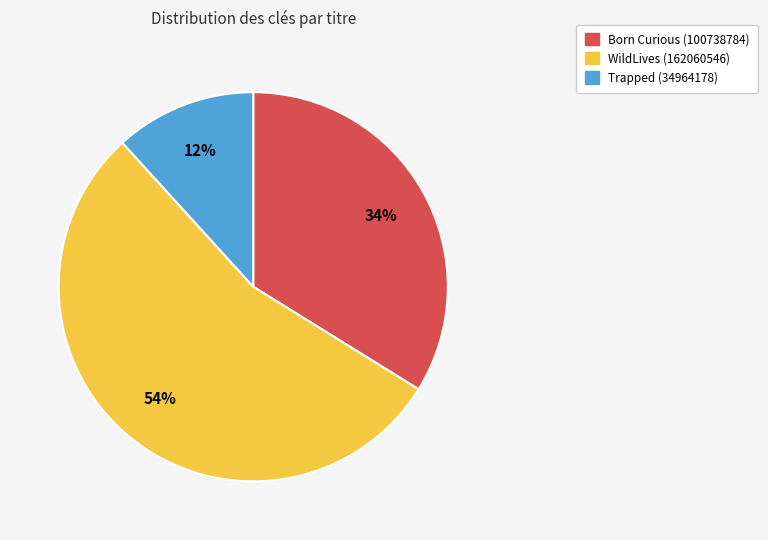

How many segments does this pie chart have?

3